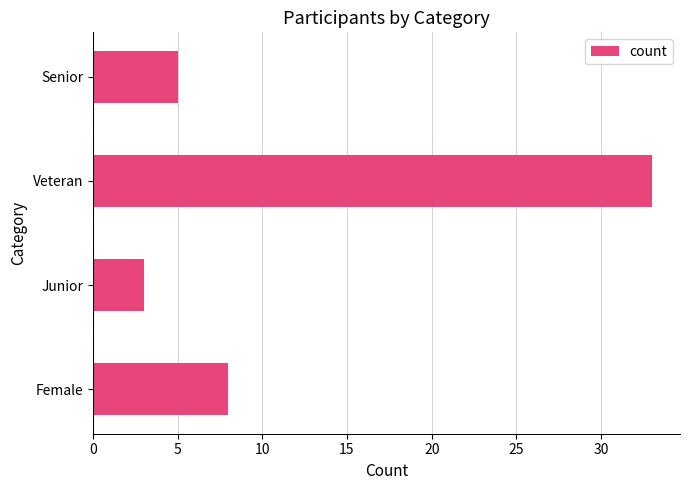

What is the sum of all values?

49